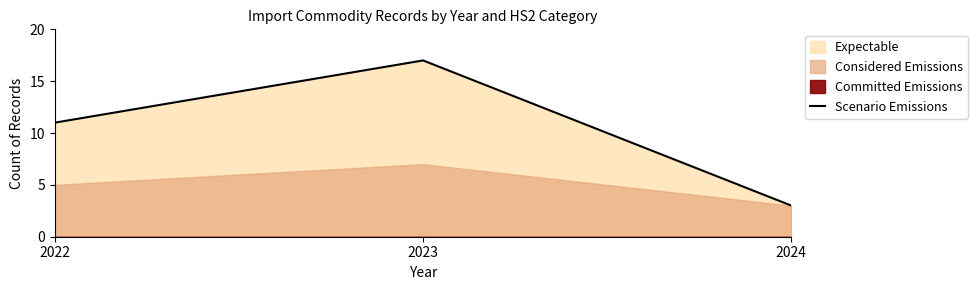

List the labels in order of value, largest first.

2023, 2022, 2024